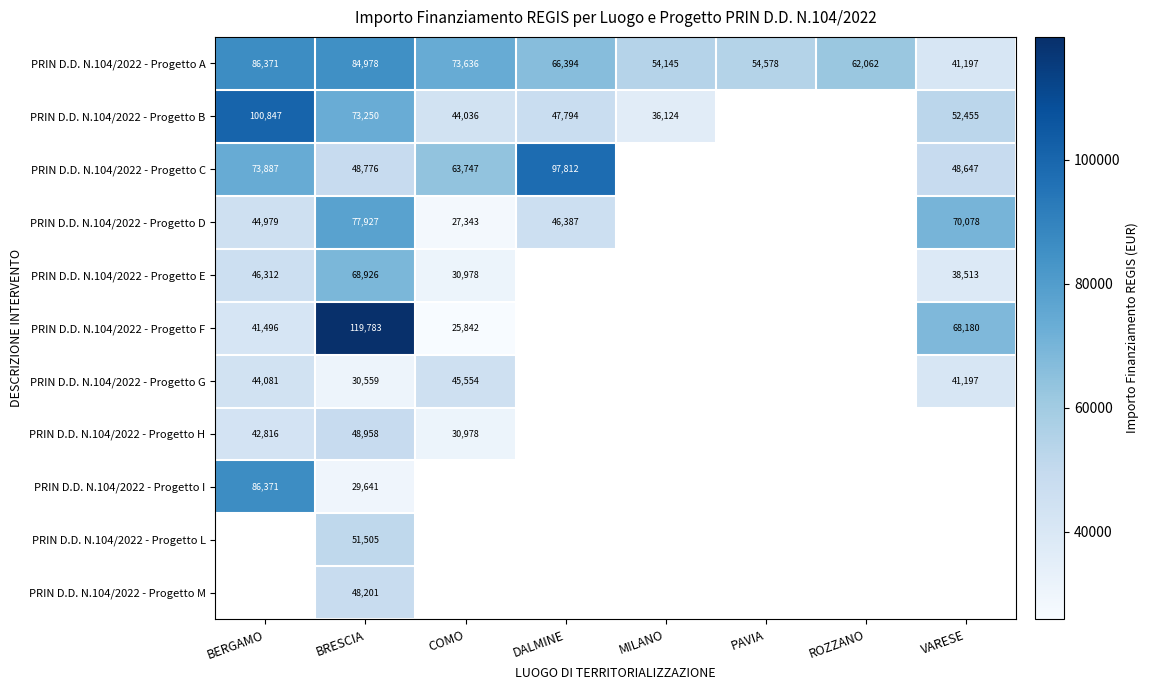

Count the number of categories in the chart.

8